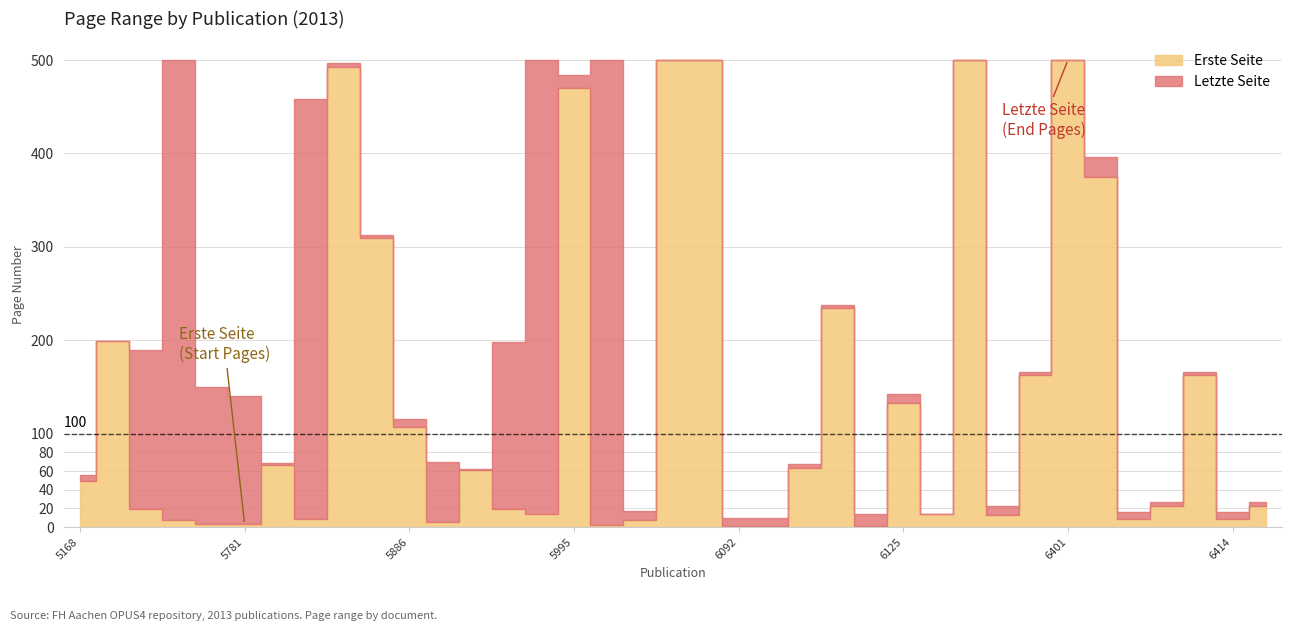

True or false: Letzte Seite has more than 0 points higher than both neighbors.

True